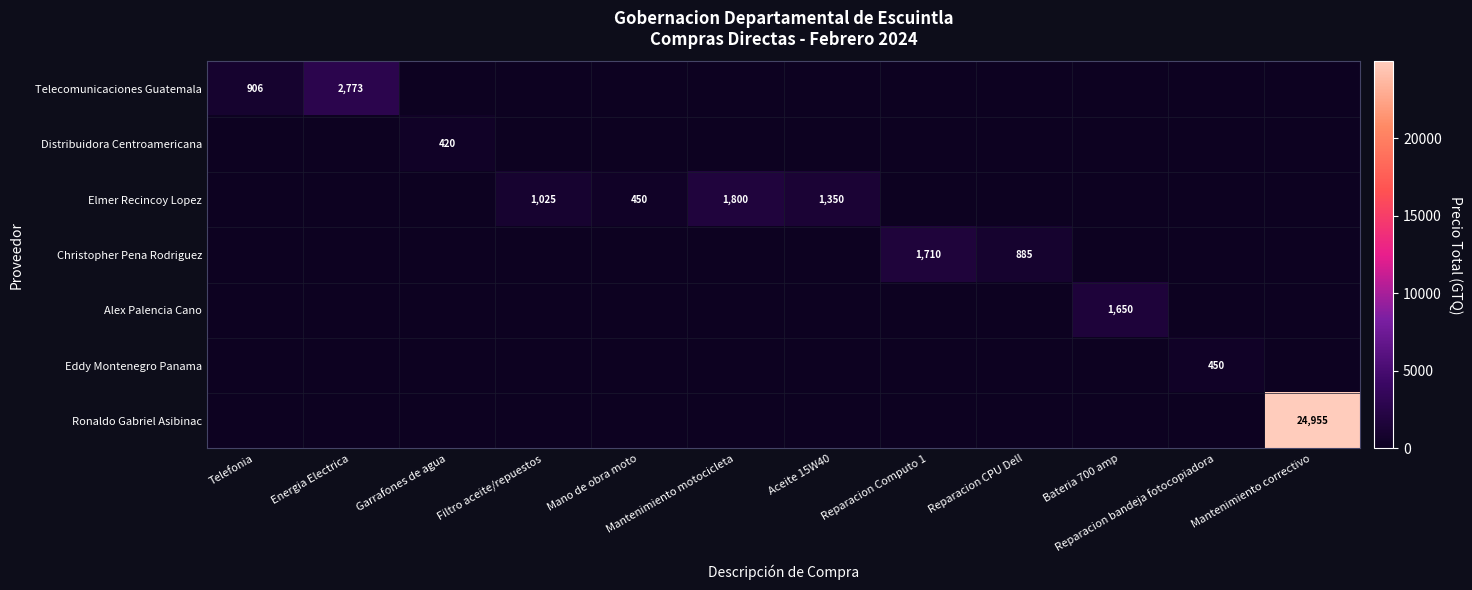

Is it true that Elmer Recincoy Lopez equals 452 at Filtro aceite/repuestos?

False